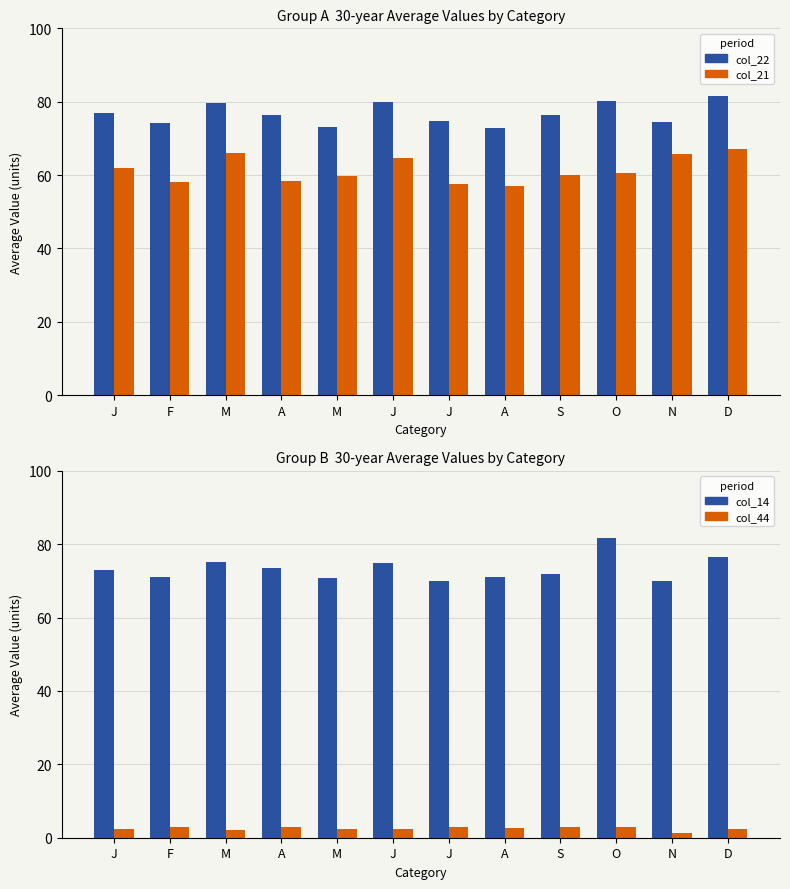

What is the approximate value of Series col_14 at J?

74.9